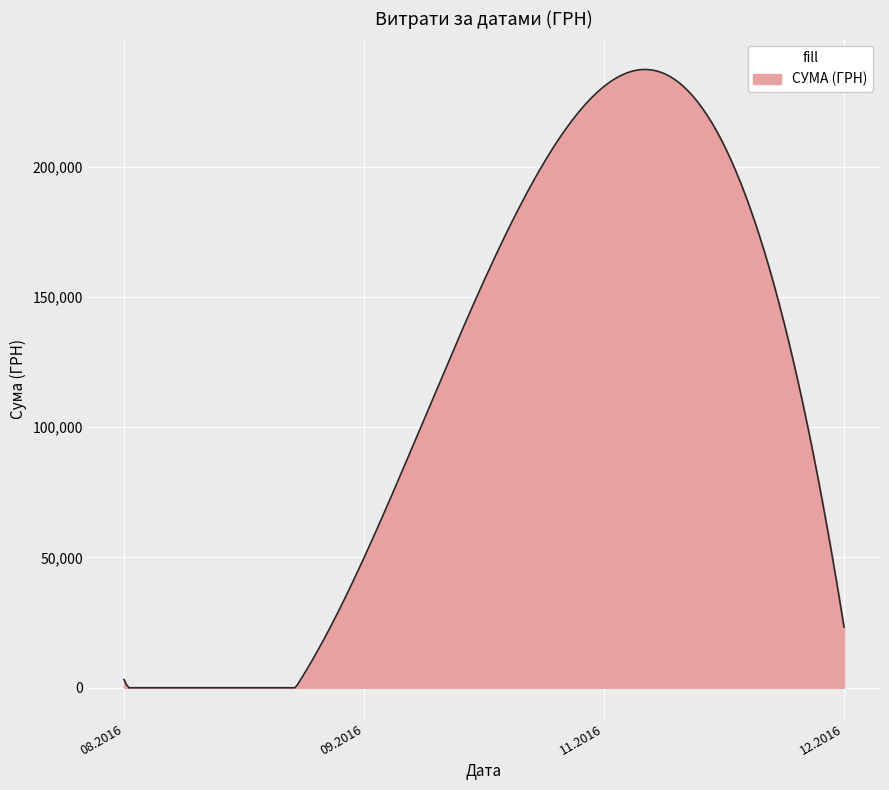

What is the difference between the maximum and minimum values?

237347.3